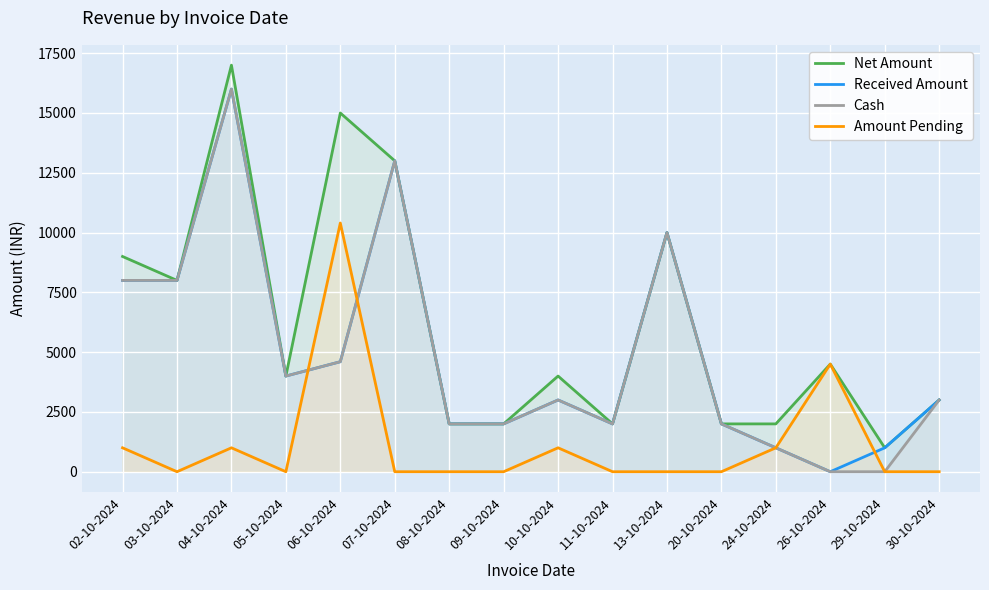

Where is the first local minimum for Amount Pending?

03-10-2024